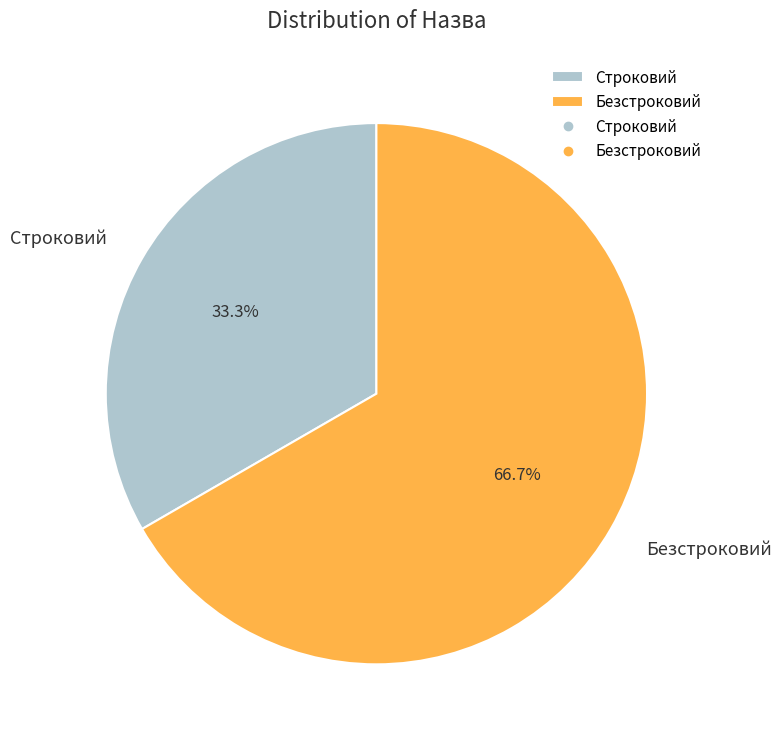

Which slice is the smallest?

Строковий